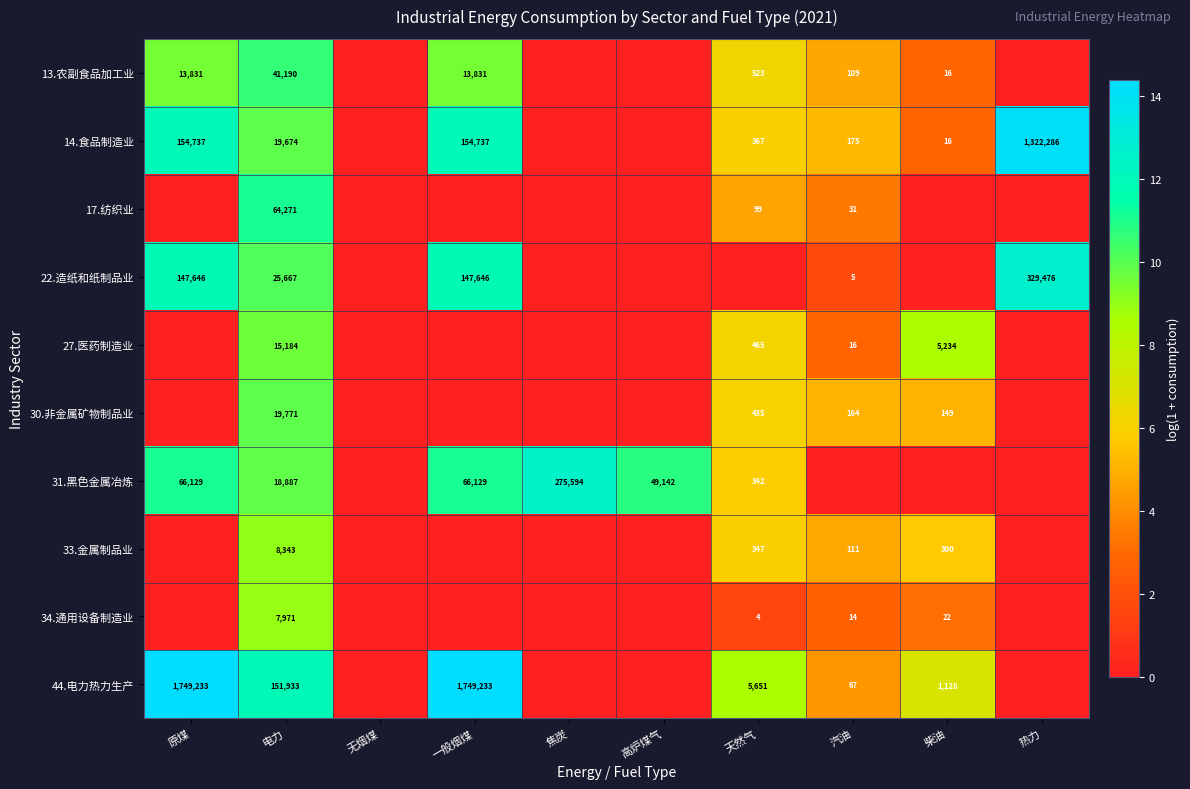

Between 高炉煤气 and 天然气, which is larger?

天然气